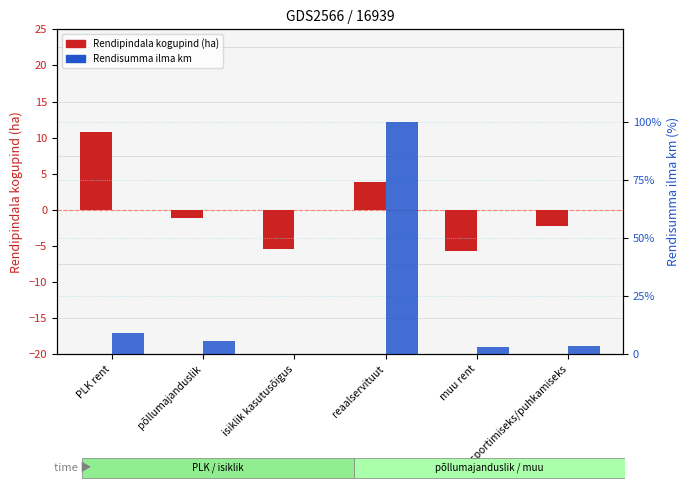

Reading left to right, what are all the values shown in this chart?

Rendipindala kogupind (ha): 10.8	-1.1	-5.5	3.9	-5.7	-2.3
Rendisumma ilma km: 9.1	5.6	0.0	100.0	2.9	3.4